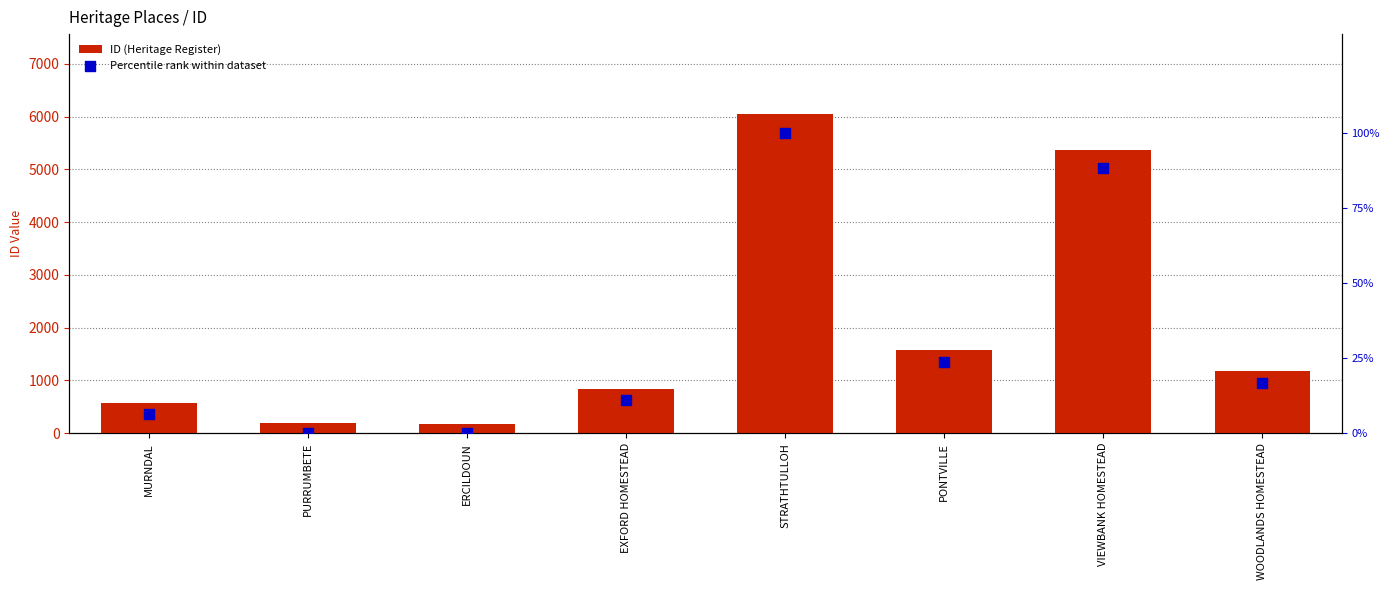

Is the value of ID (Heritage Register) at VIEWBANK HOMESTEAD greater than the value of Percentile rank within dataset at WOODLANDS HOMESTEAD?

Yes